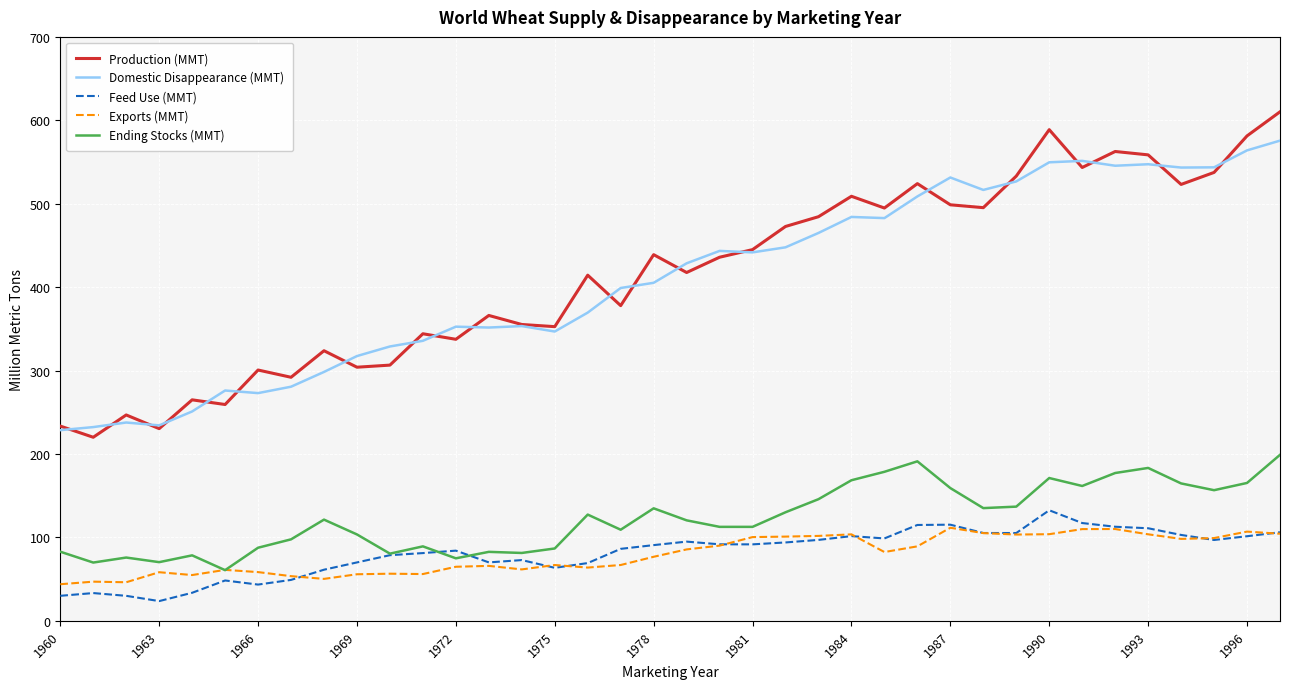

True or false: Domestic Disappearance (MMT) and Feed Use (MMT) intersect in this chart.

False